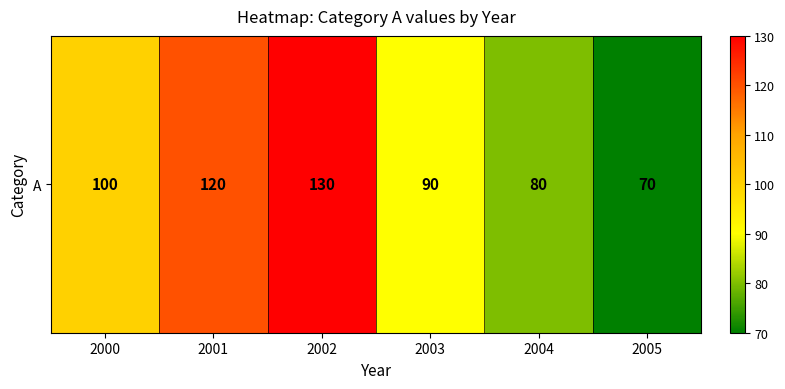

The value at 2002 is 130. True or false?

True